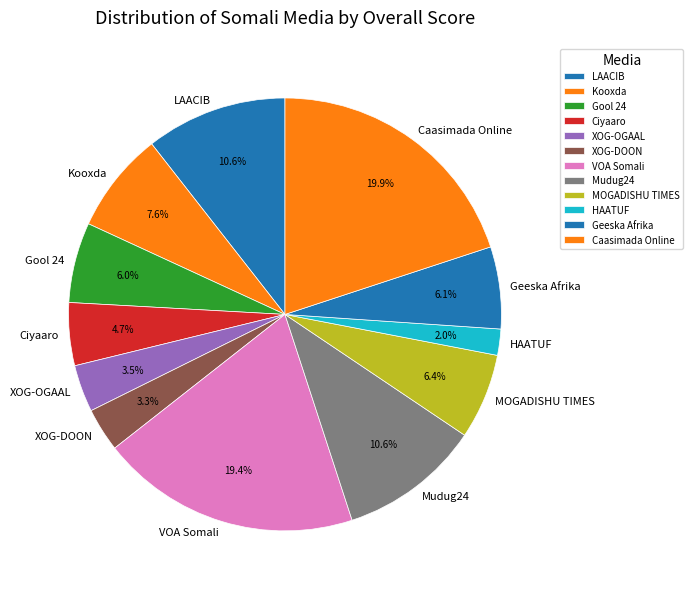

How much of the chart is everything except LAACIB?

89.4%